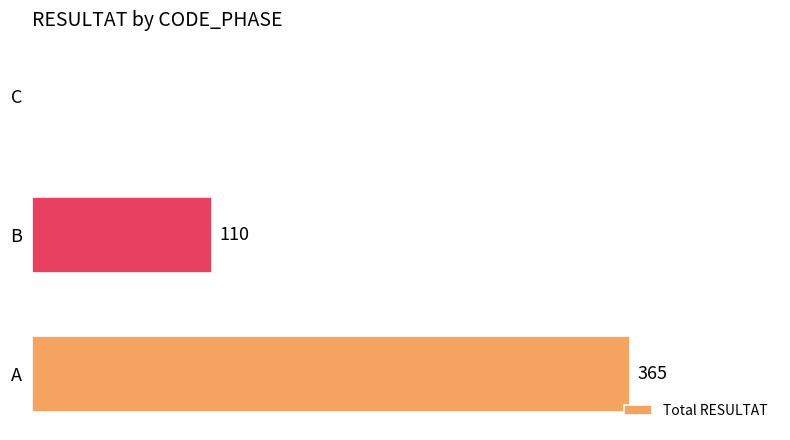

At which category does the chart reach its peak across all series?

A